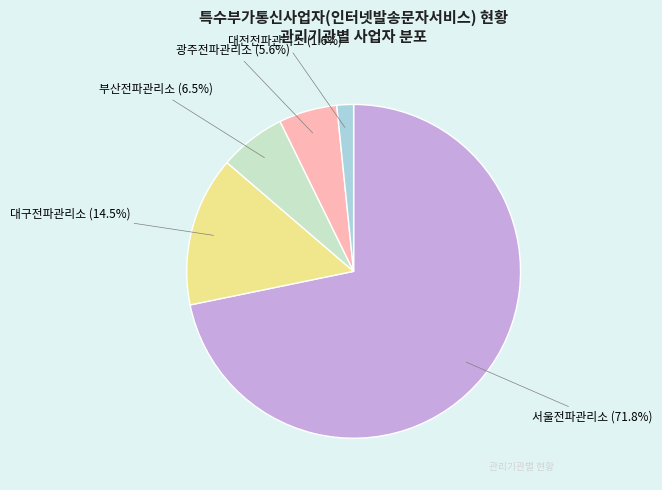

Which has a higher value, 부산전파관리소 or 광주전파관리소?

부산전파관리소